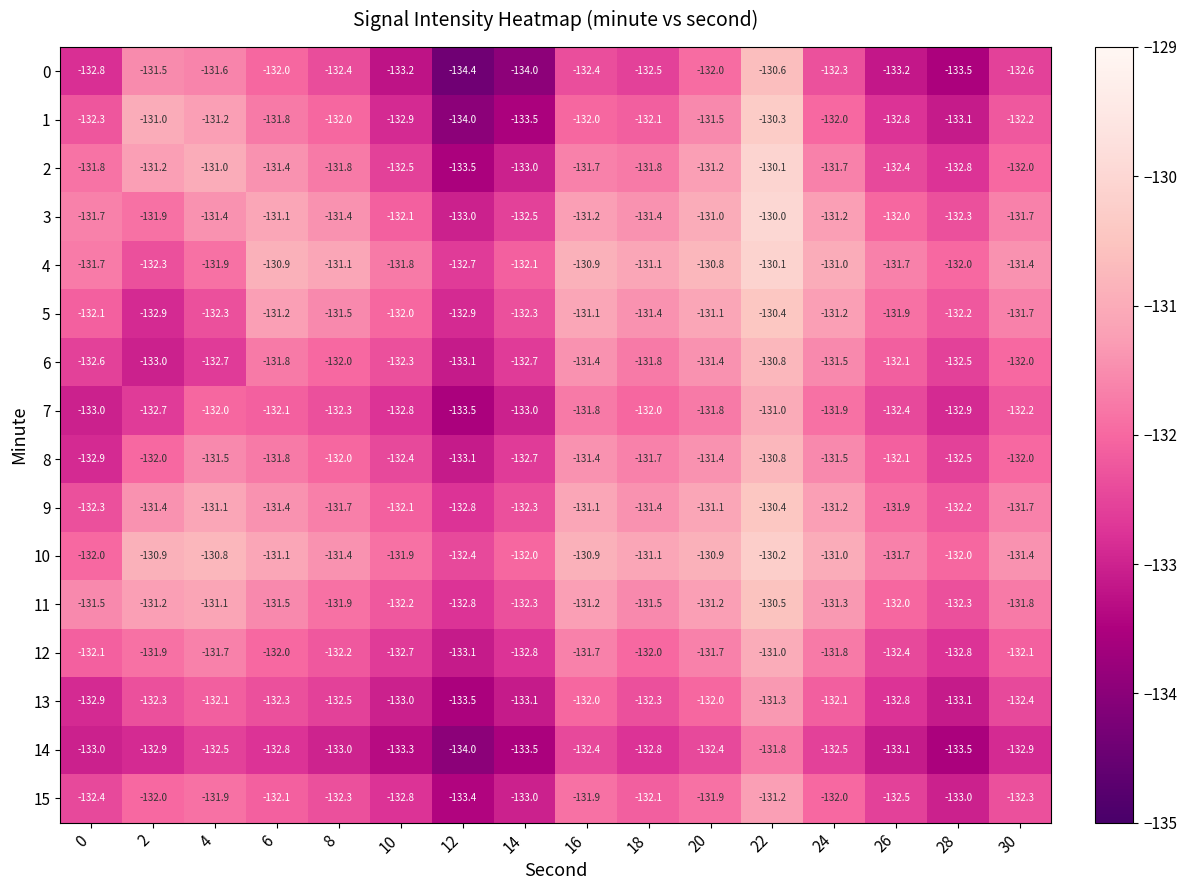

Which label corresponds to the largest value in the chart?

22